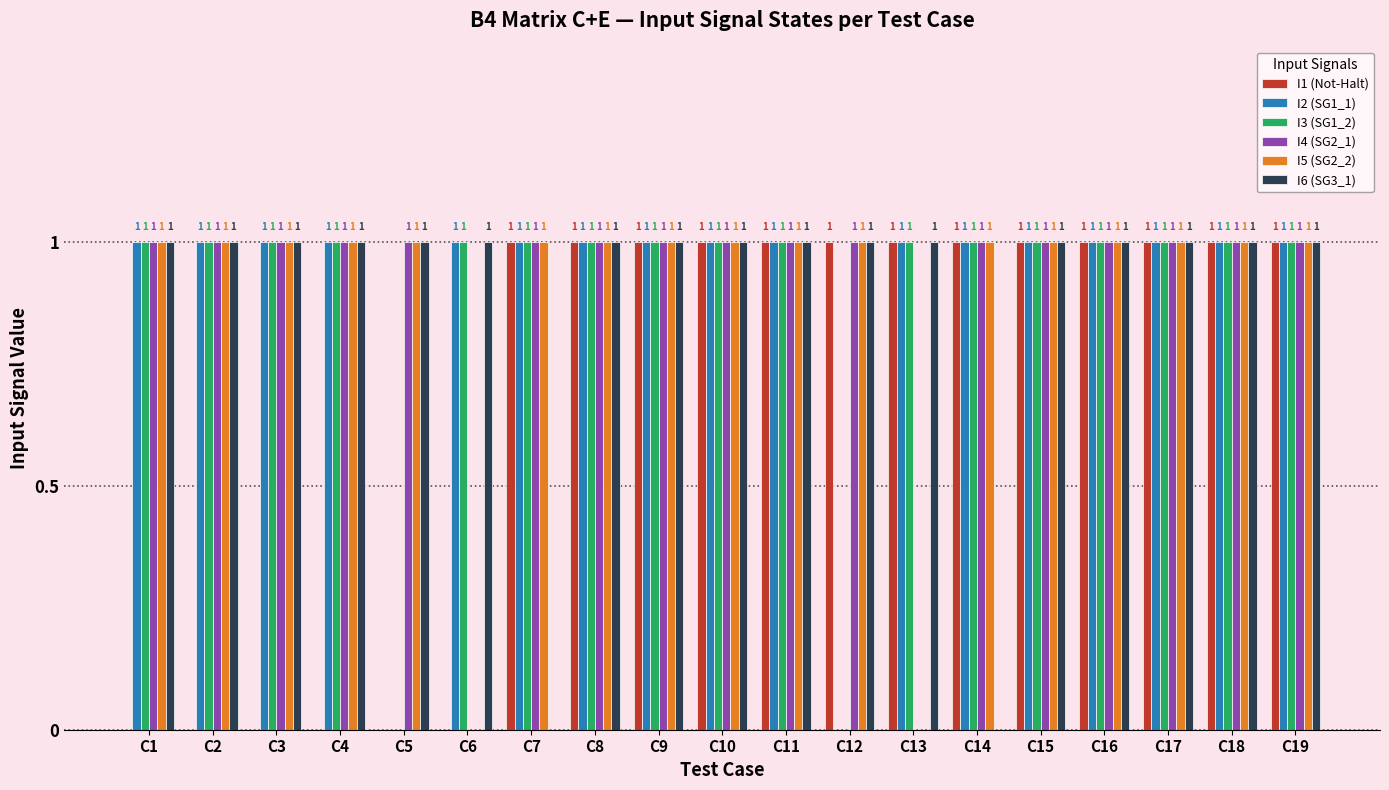

Is it true that I4 (SG2_1) equals 1 at C5?

True